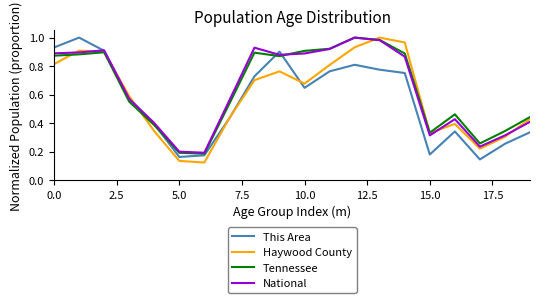

Is this an area chart (filled region under the line)?

No